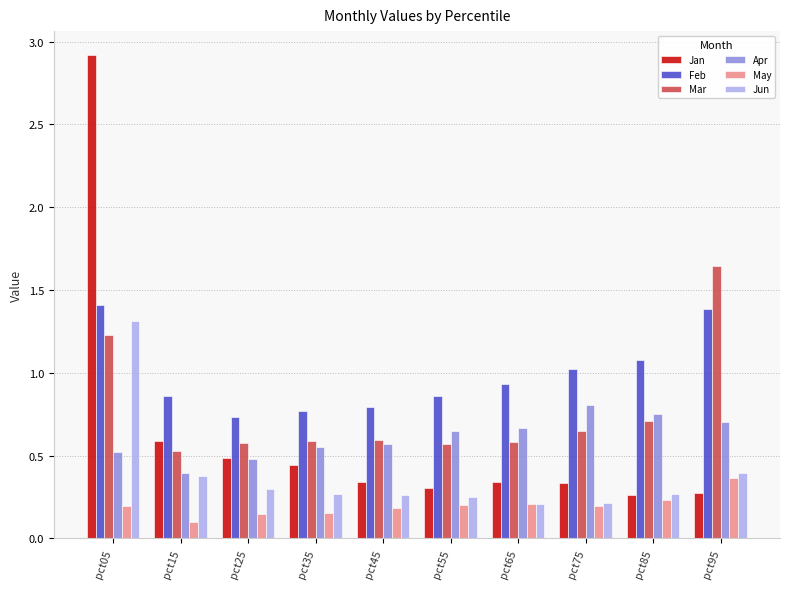

Between pct25 and pct95, which series saw the biggest shift?

Mar